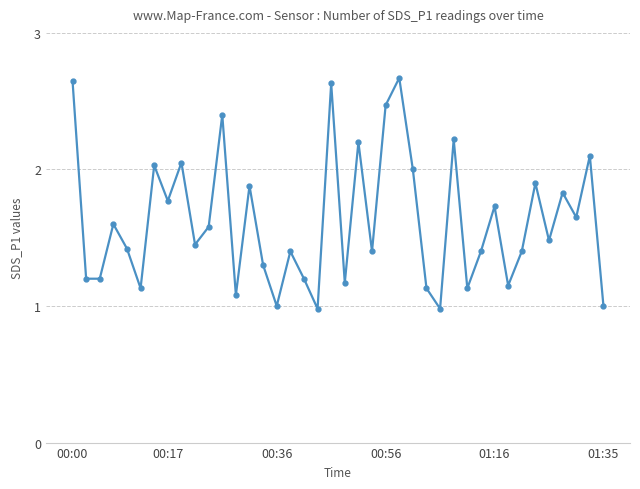

What is the sum of all values?

65.0